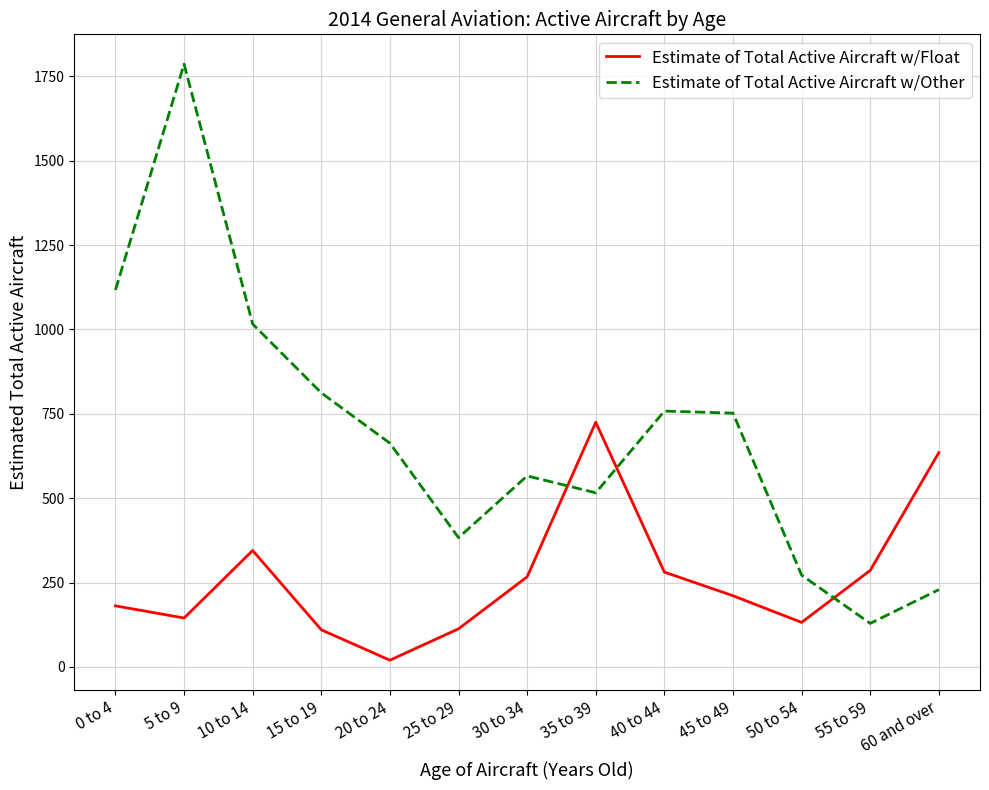

Rank the series by their average value, from lowest to highest.

Estimate of Total Active Aircraft w/Float, Estimate of Total Active Aircraft w/Other